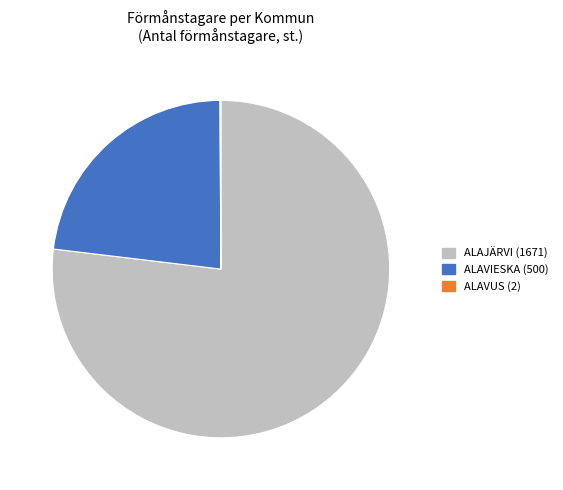

Which slice is the largest?

ALAJÄRVI